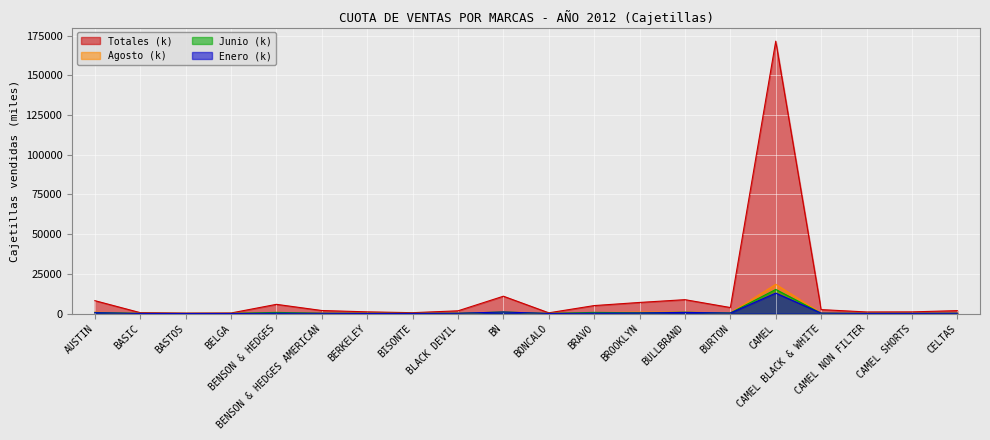

In Enero, how many points are higher than both neighbors (excluding endpoints)?

4